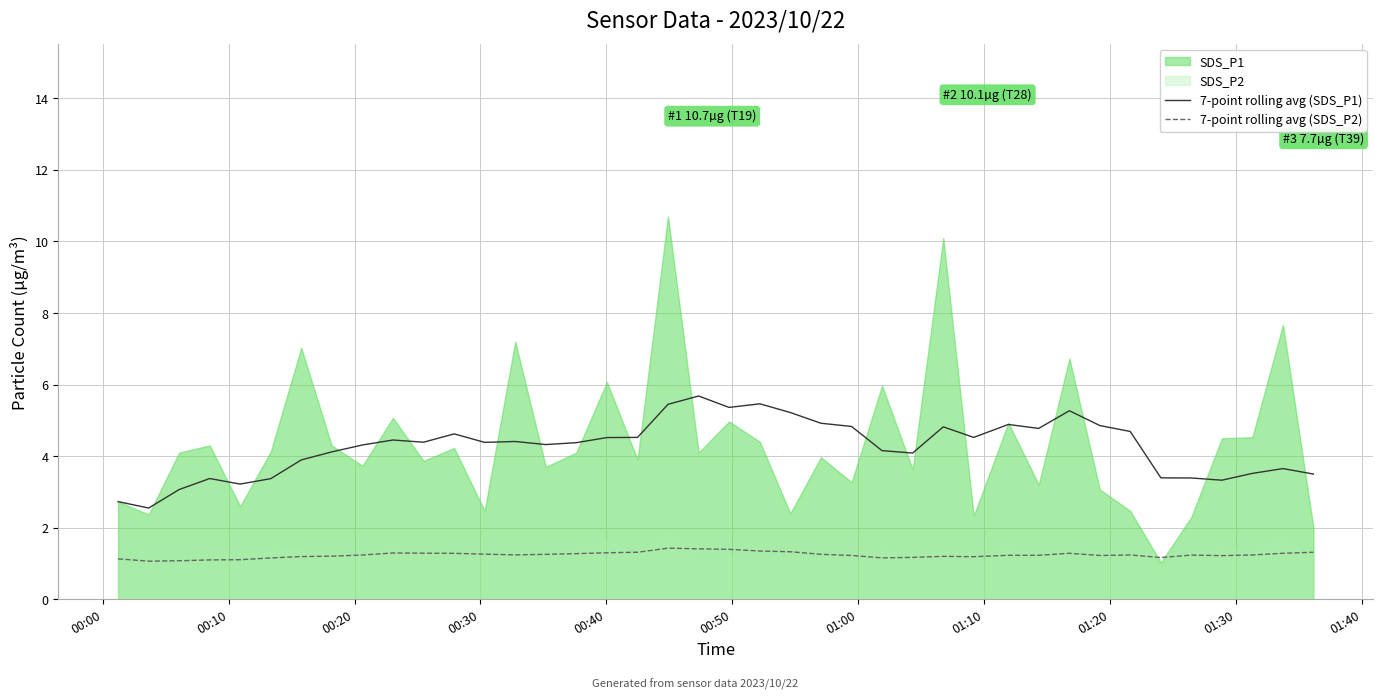

How many lines are shown in the chart?

2